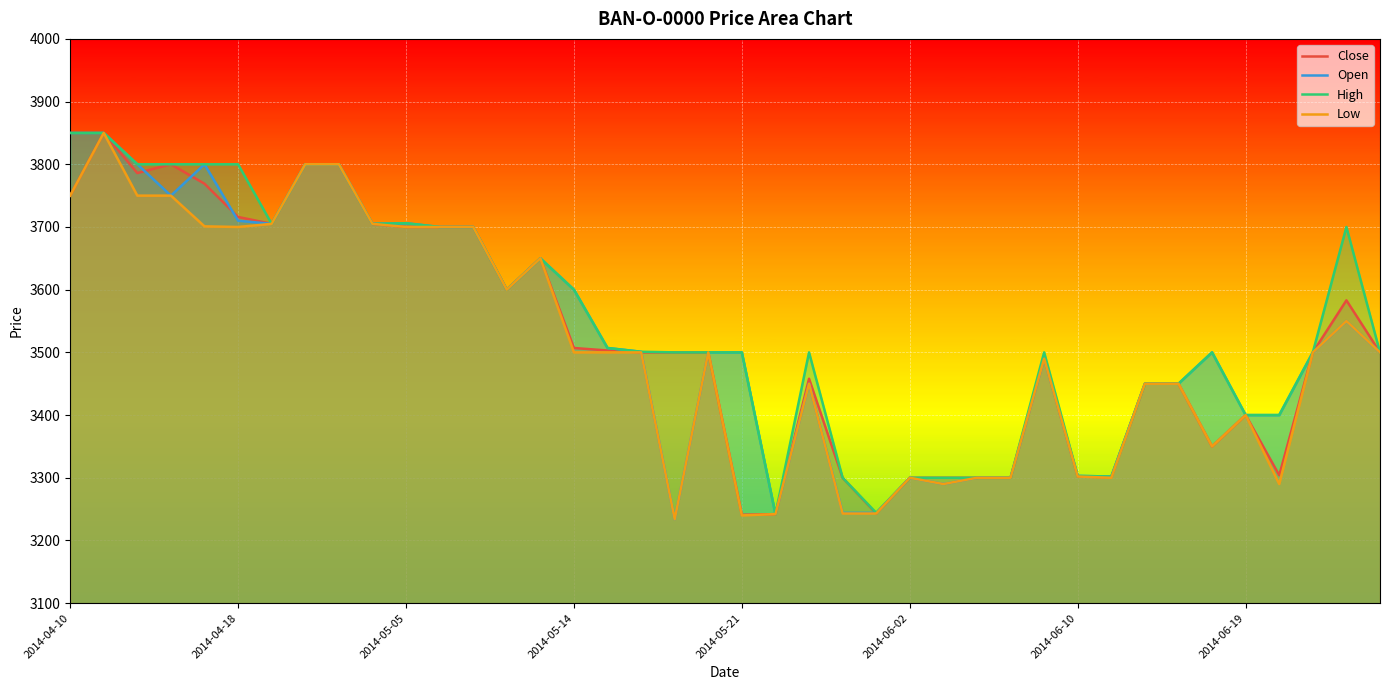

What is the difference between the Open values at 37 and 12?

200